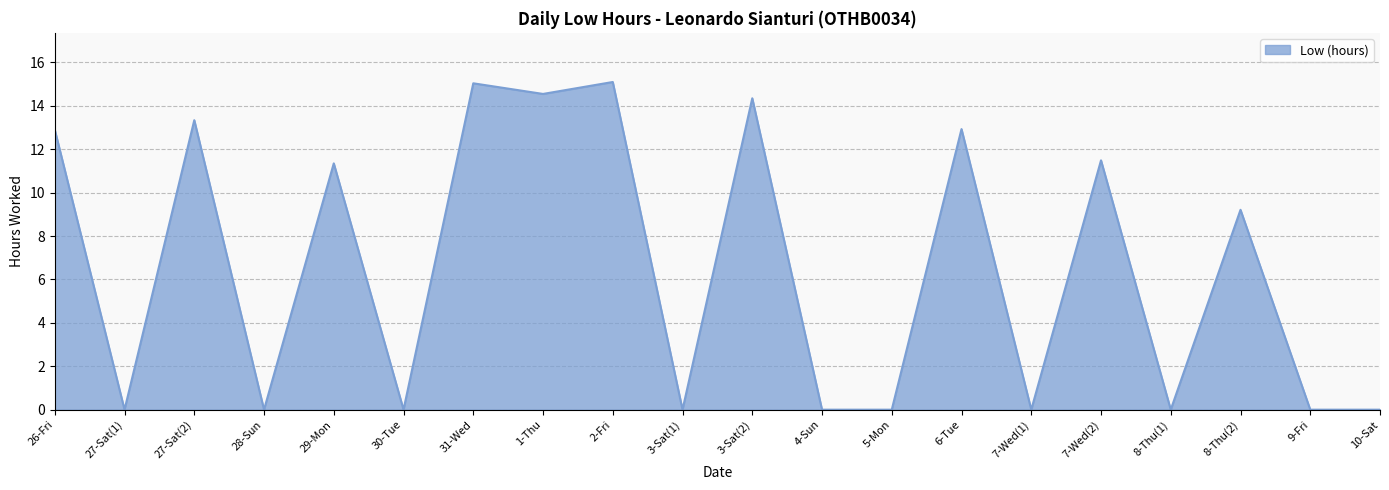

What is the difference between the maximum and minimum values?

15.1